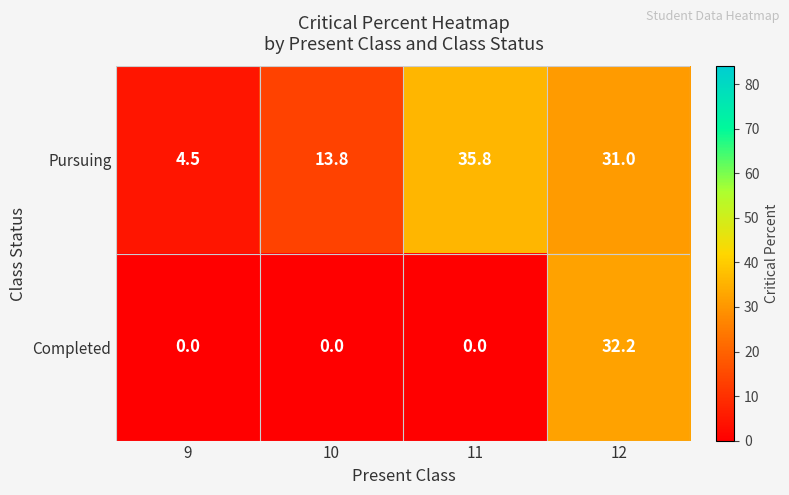

What is the sum of the Pursuing values at 11 and 9?

40.3